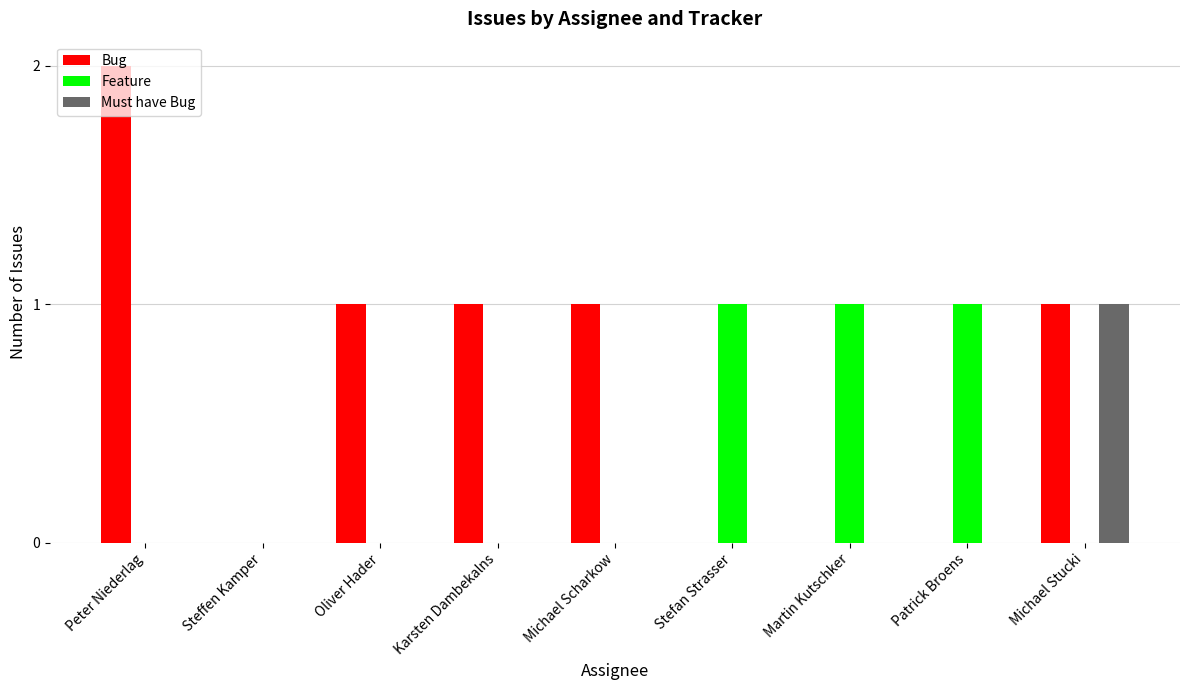

What is the greatest value displayed?

2